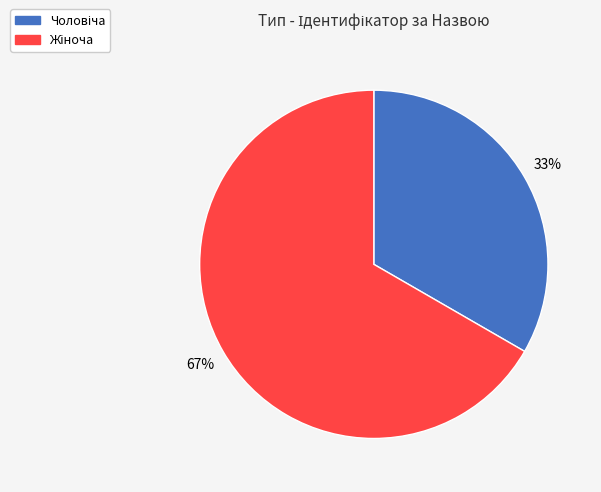

Does any single category account for the majority?

Yes